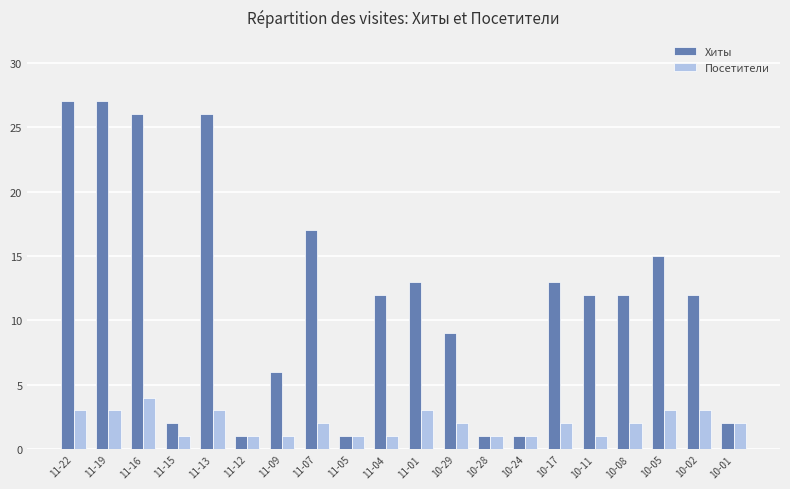

Which series has the largest range (max minus min)?

Хиты